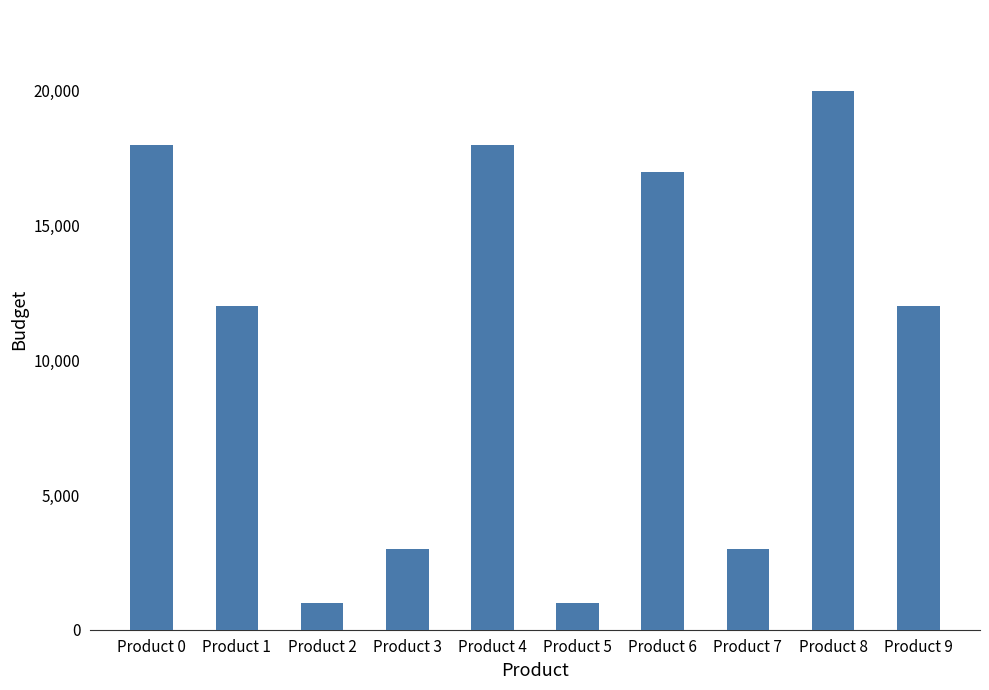

Where does the data first go above 12000?

Product 0